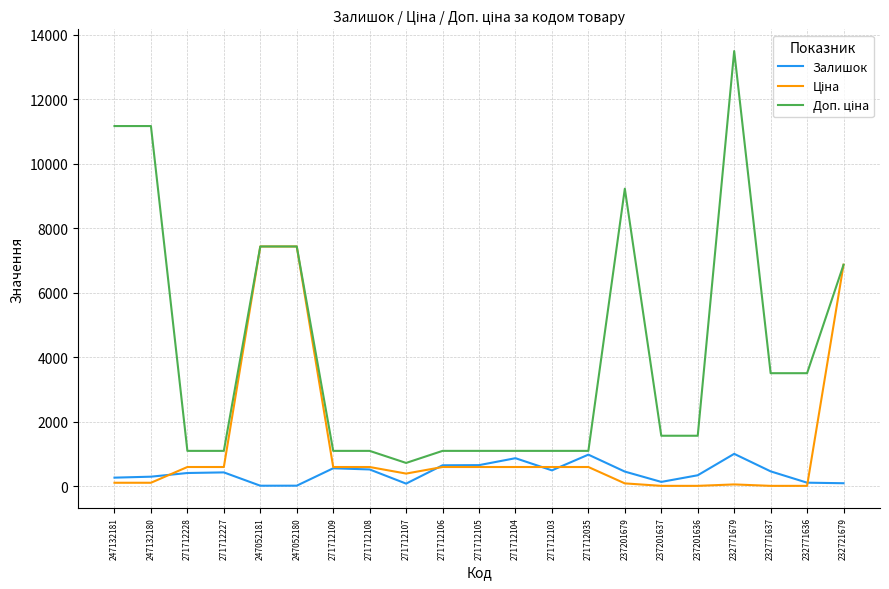

How many lines are shown in the chart?

3